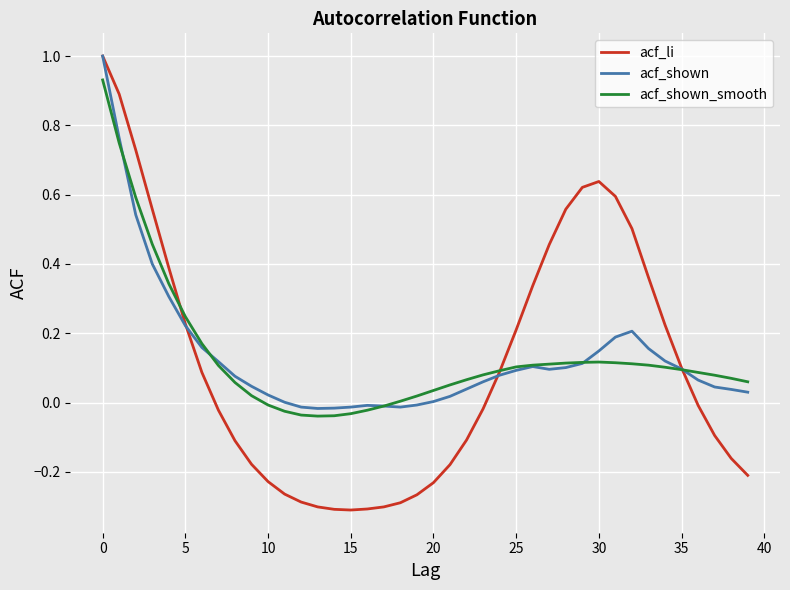

Which series has the largest range (max minus min)?

acf_li